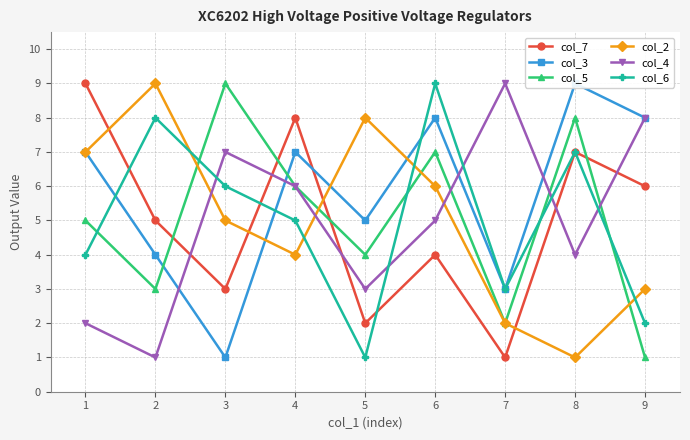

What is the value of the col_2 point at the 8th from the left?

1